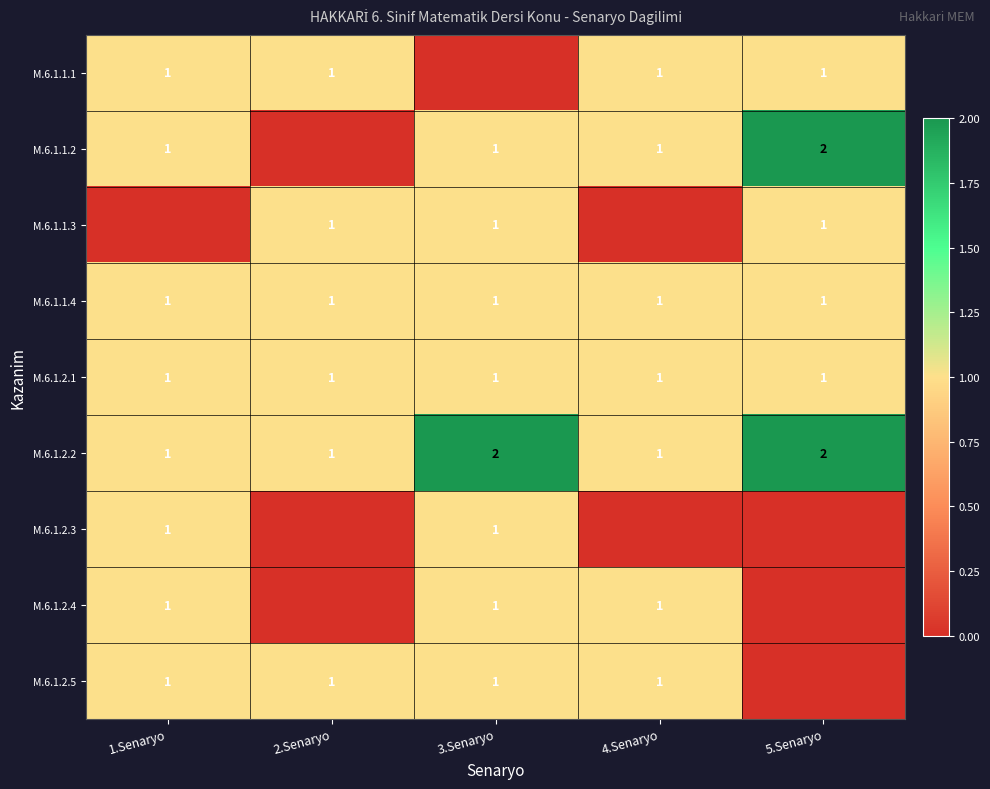

True or false: M.6.1.2.4 has a value of 1 at 4.Senaryo.

True